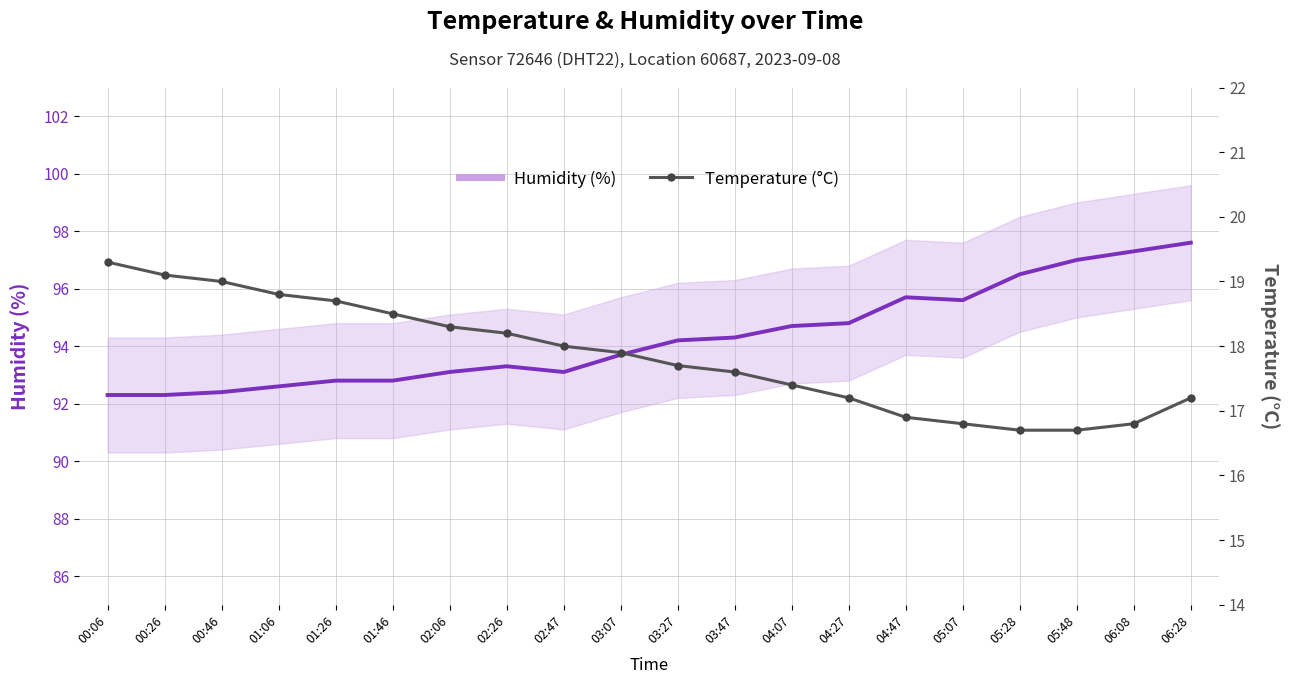

What is the average value of the Temperature (°C) series?

17.8